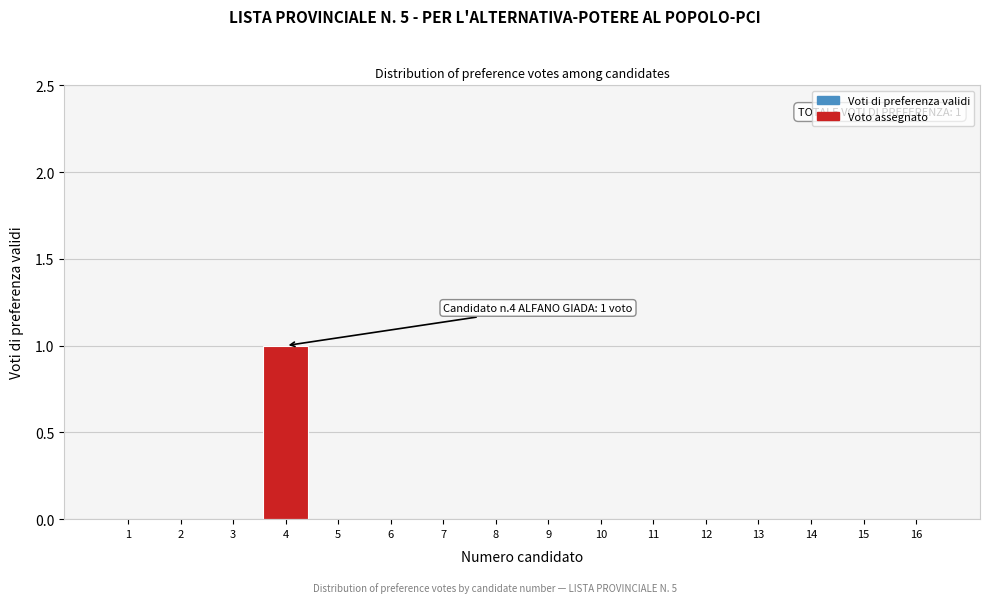

Reading right to left, what are all the values shown in this chart?

16=0	15=0	14=0	13=0	12=0	11=0	10=0	9=0	8=0	7=0	6=0	5=0	4=1	3=0	2=0	1=0